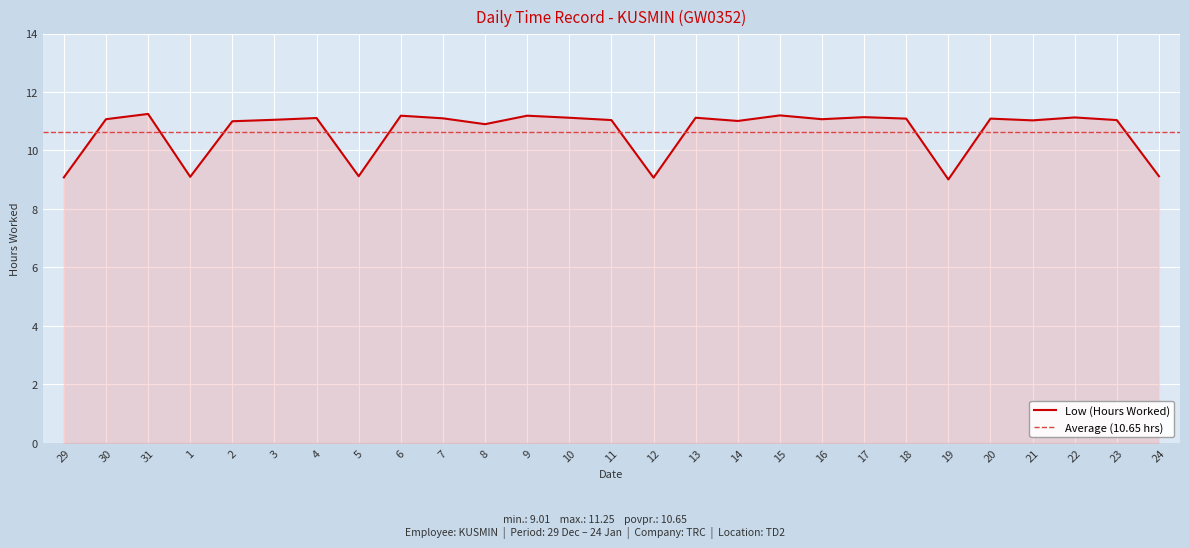

Between 20 and 12, which is larger?

20